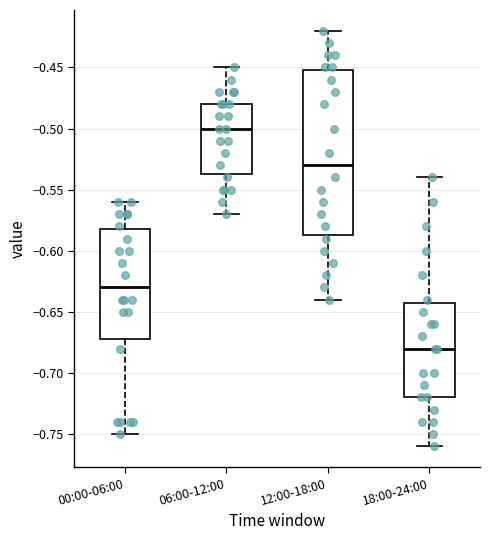

Which box's median line is the highest?

06:00-12:00